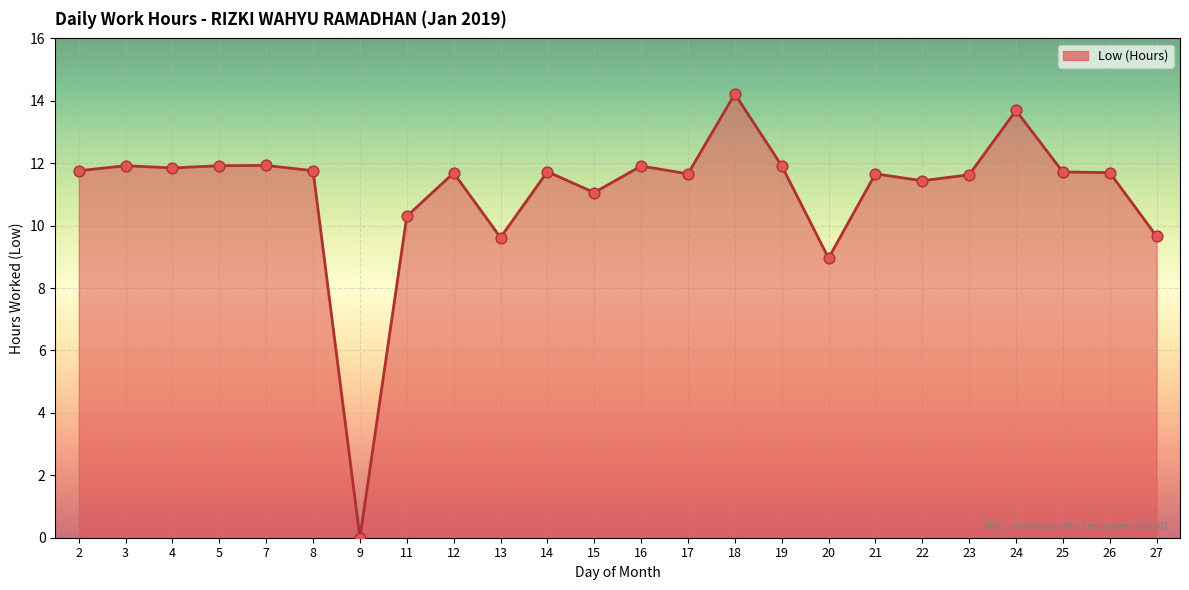

What is the change in value from 13 to 26?

+2.1